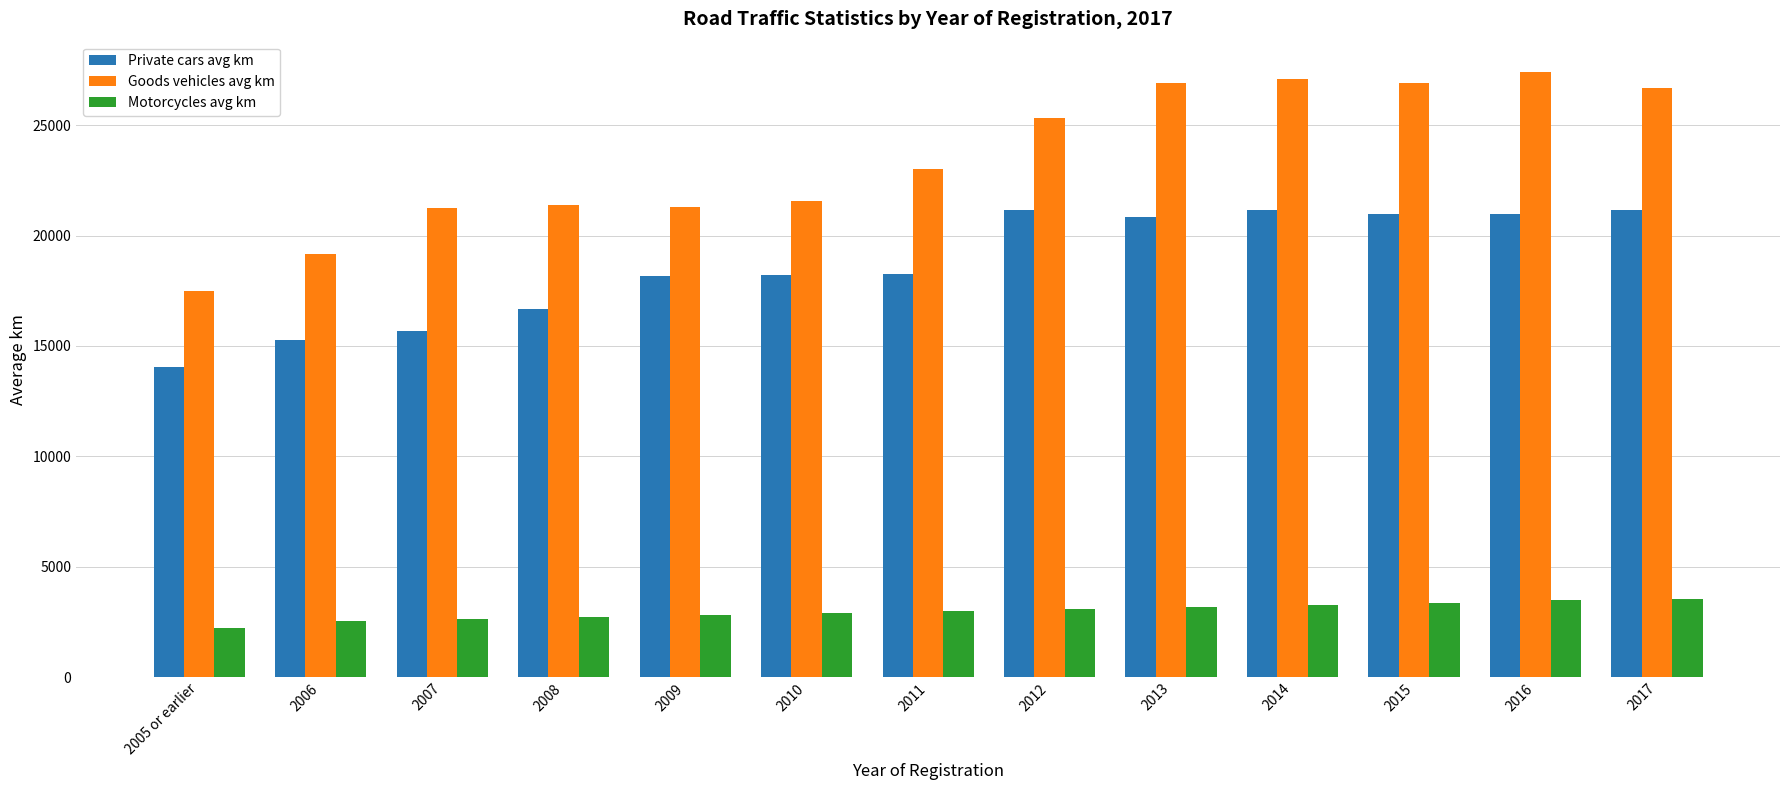

What is the sum of the Motorcycles avg km values at 2011 and 2005 or earlier?

5203